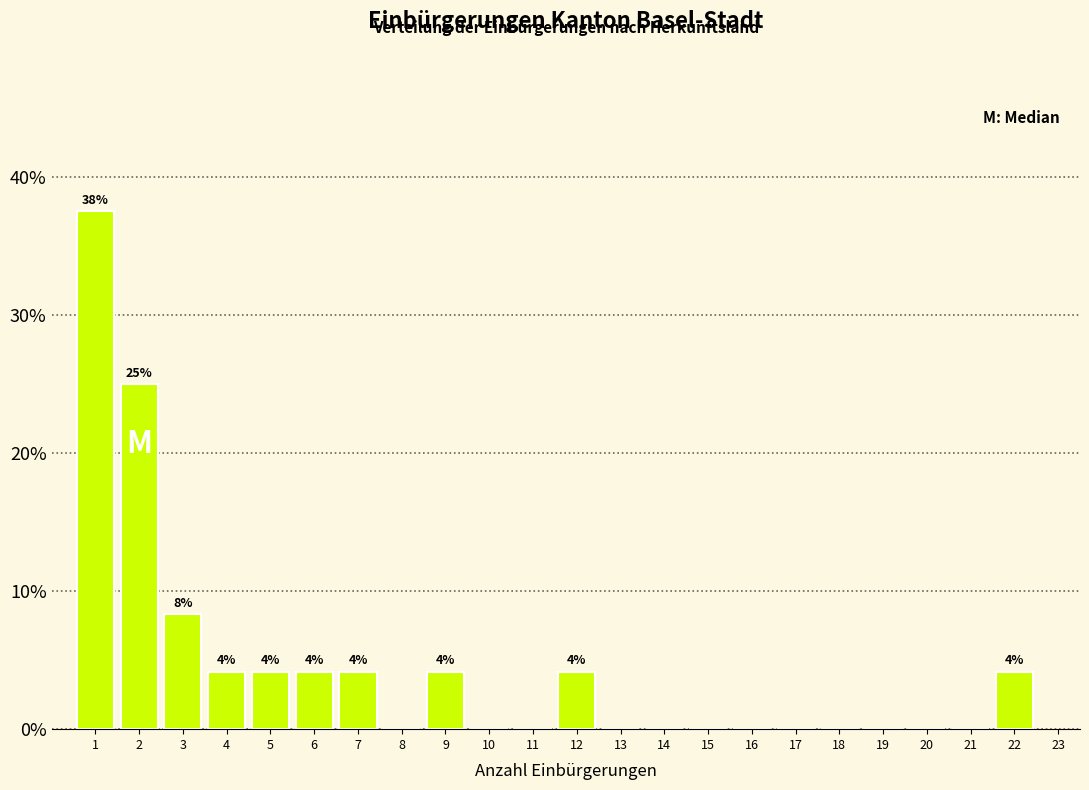

Which range on the x-axis has the tallest bar?

0.5 to 1.5